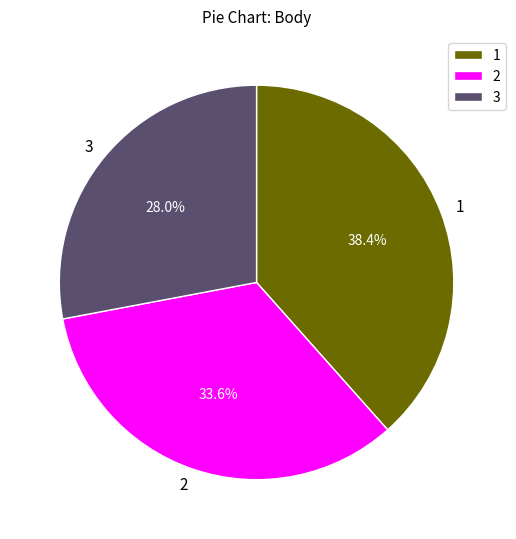

To the nearest percent, what is the difference between the largest and smallest slice percentages?

10%